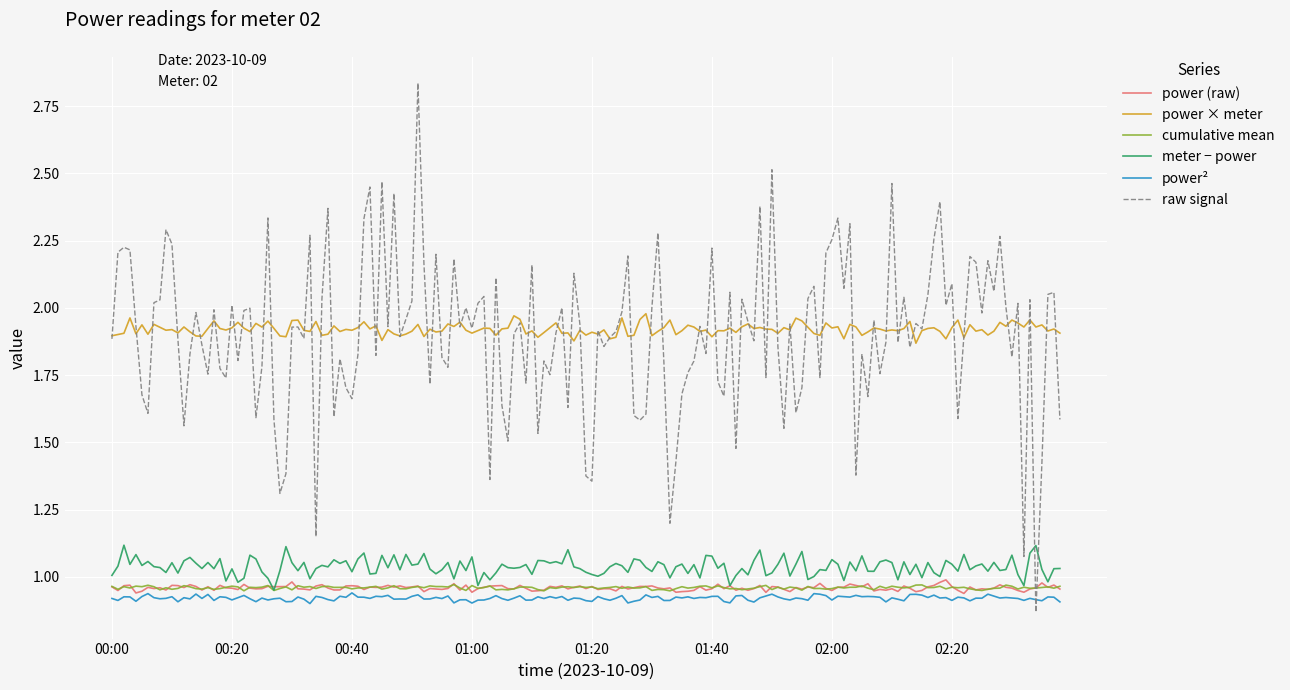

Which series has the largest range (max minus min)?

raw signal